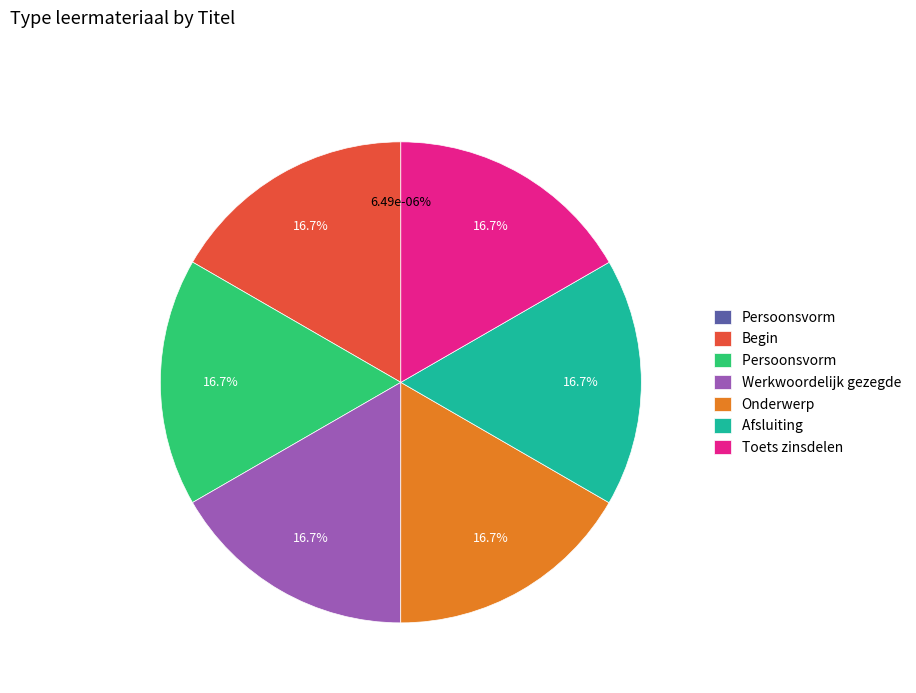

Which has a higher value, Toets zinsdelen  or Afsluiting ?

Toets zinsdelen 